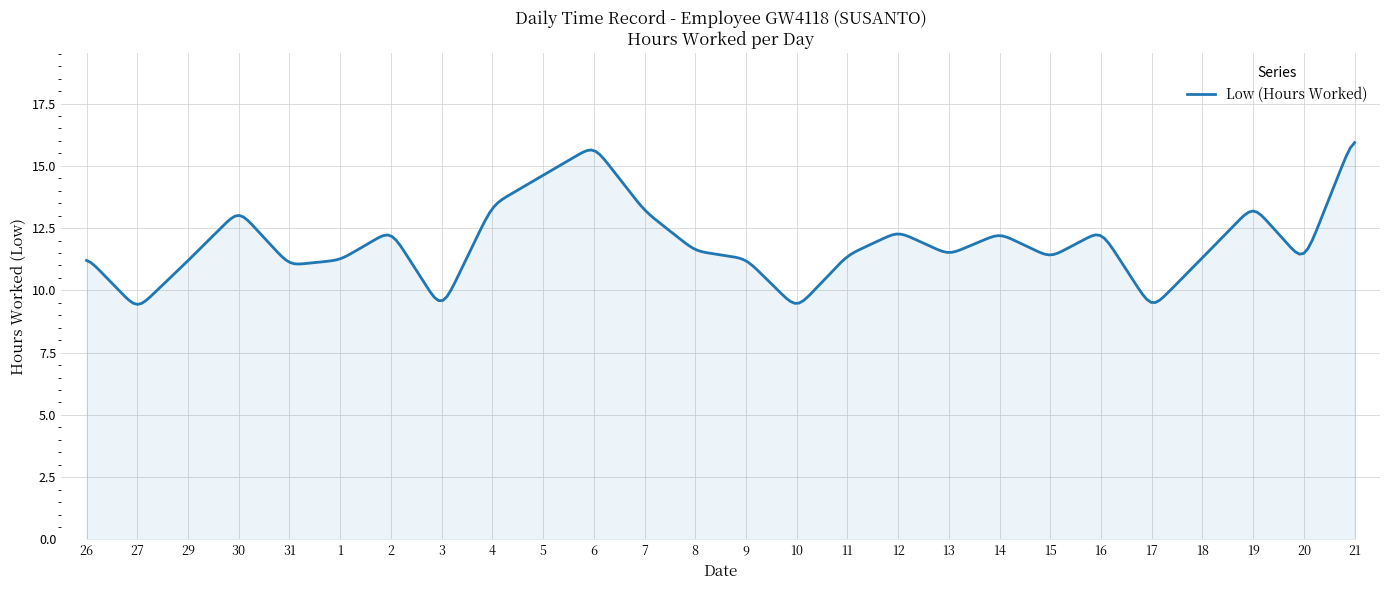

What is the difference between the maximum and minimum values?

6.5